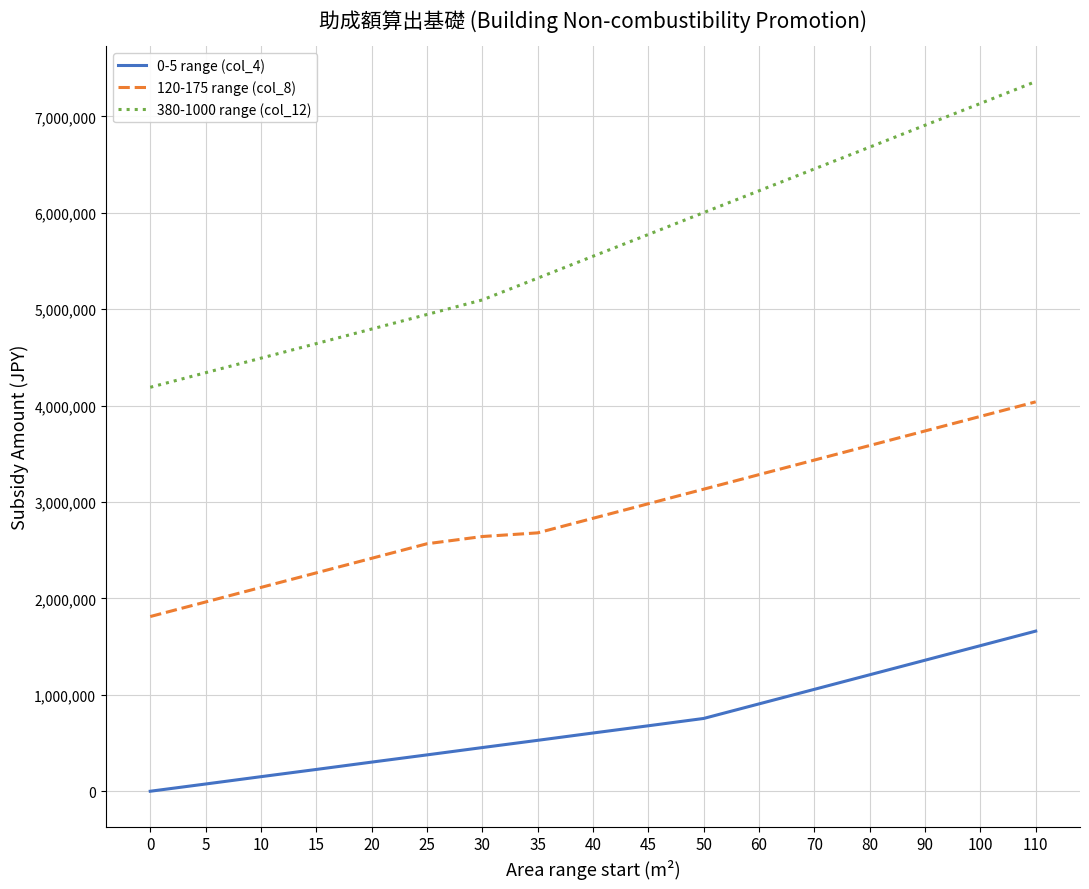

What is the difference between the maximum and minimum values in the 380-1000 range (col_12) series?

3171000